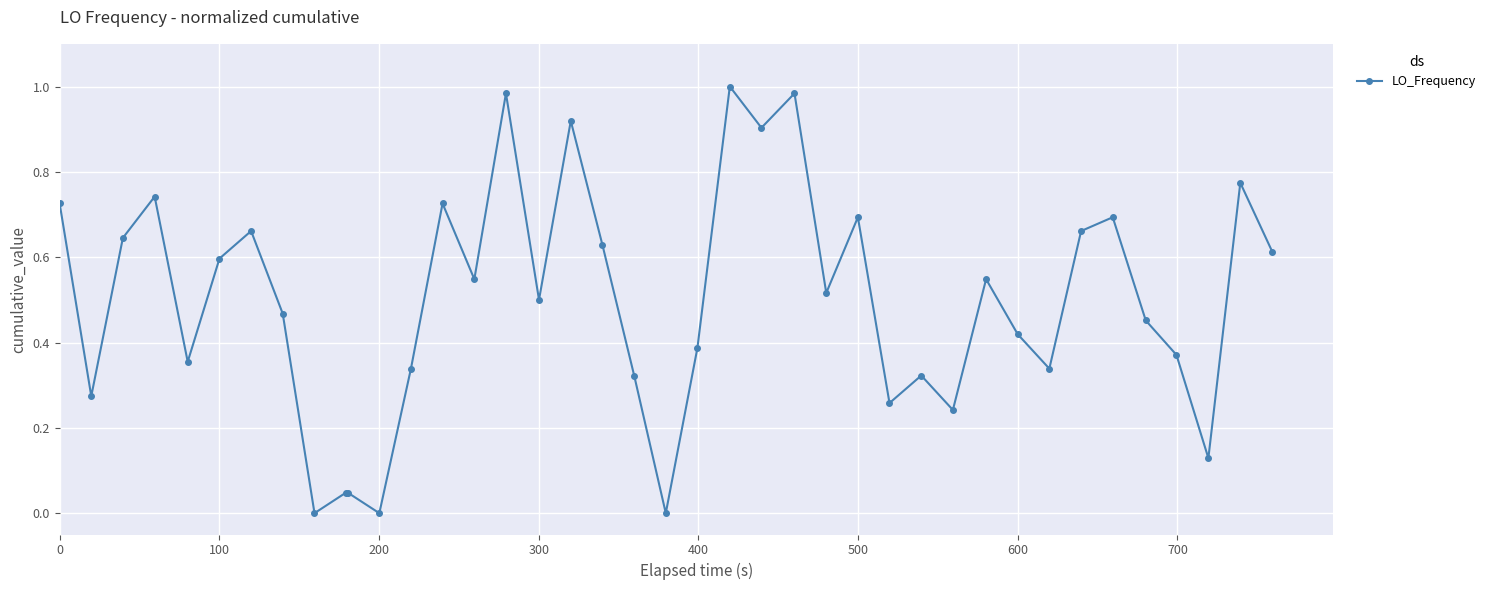

What is the sum of all values?

19.8